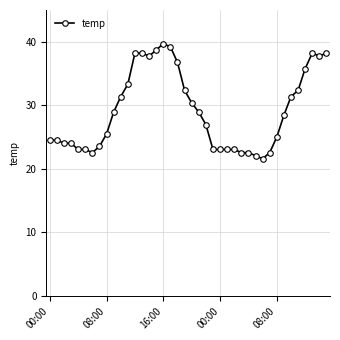

What is the sum of all values?

1165.7